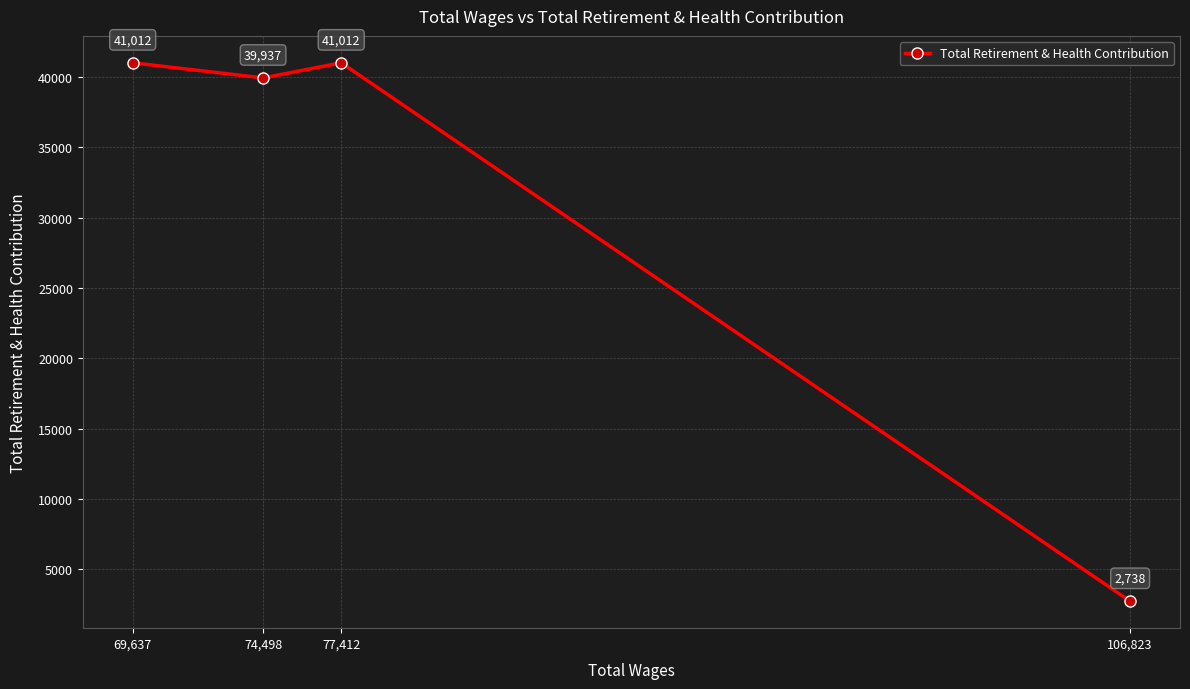

List the labels in order of value, smallest first.

106,823, 74,498, 77,412, 69,637